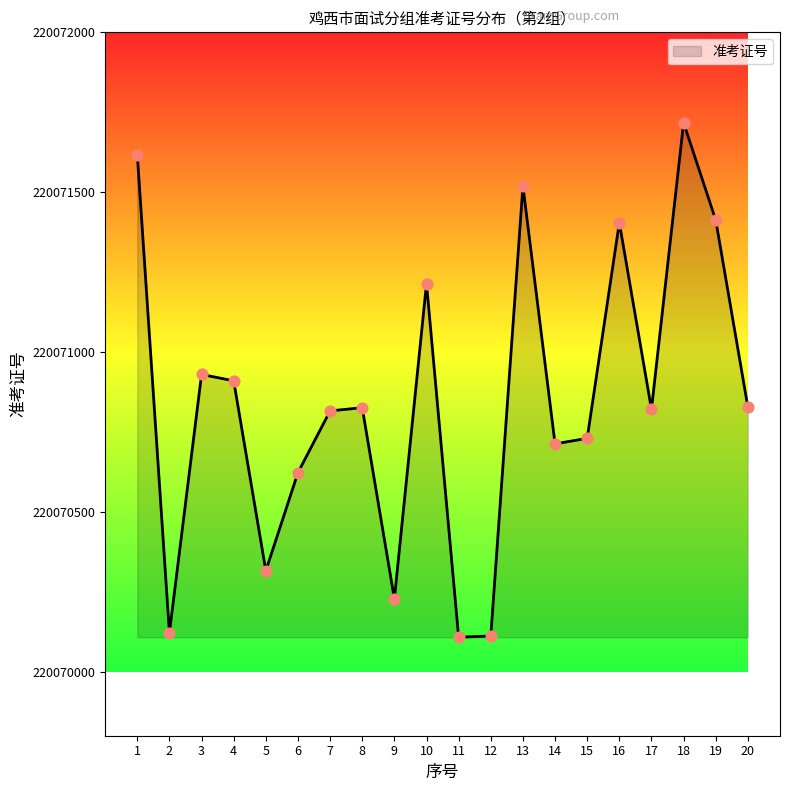

Which has a higher value, 18 or 10?

18